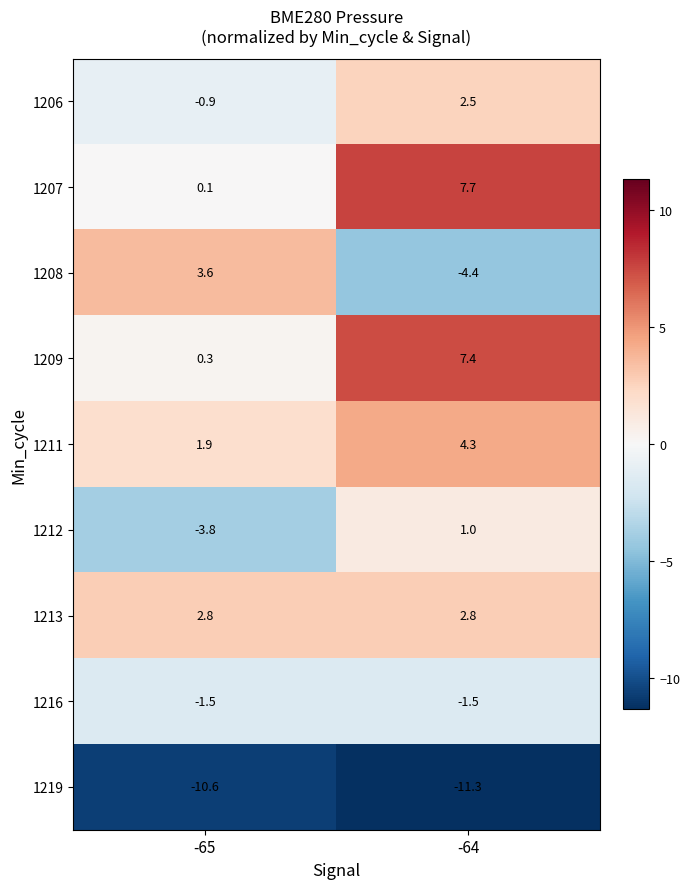

The 1219 series shows -2.8 at -64. True or false?

False